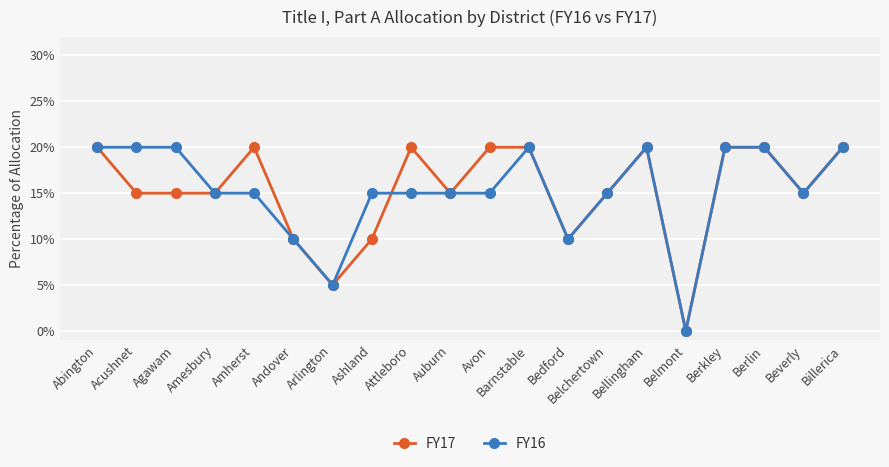

At how many categories does at least one series exceed 0?

19